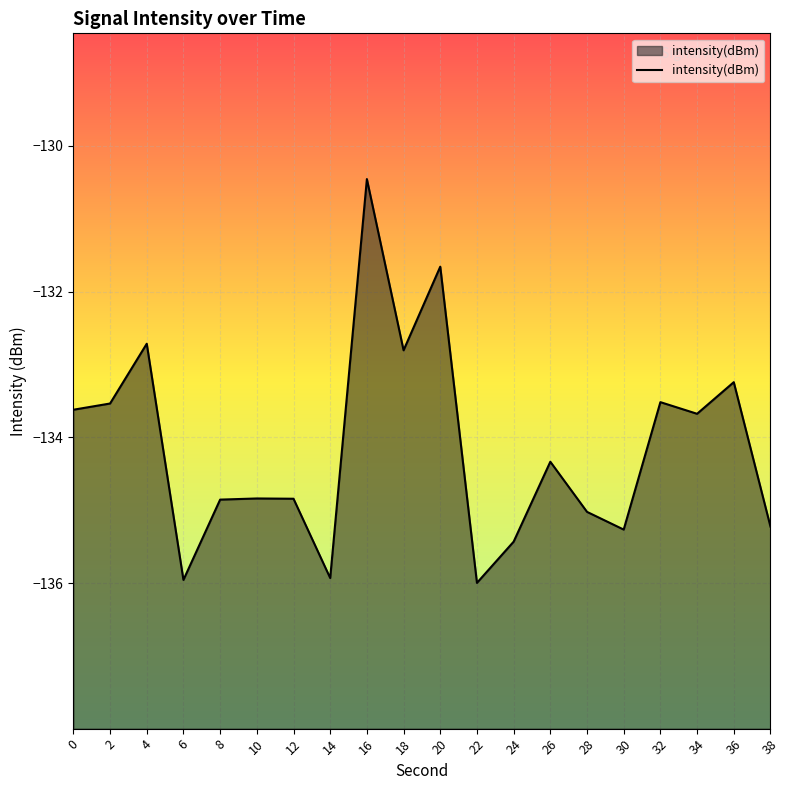

What is the difference between the maximum and minimum values?

5.5